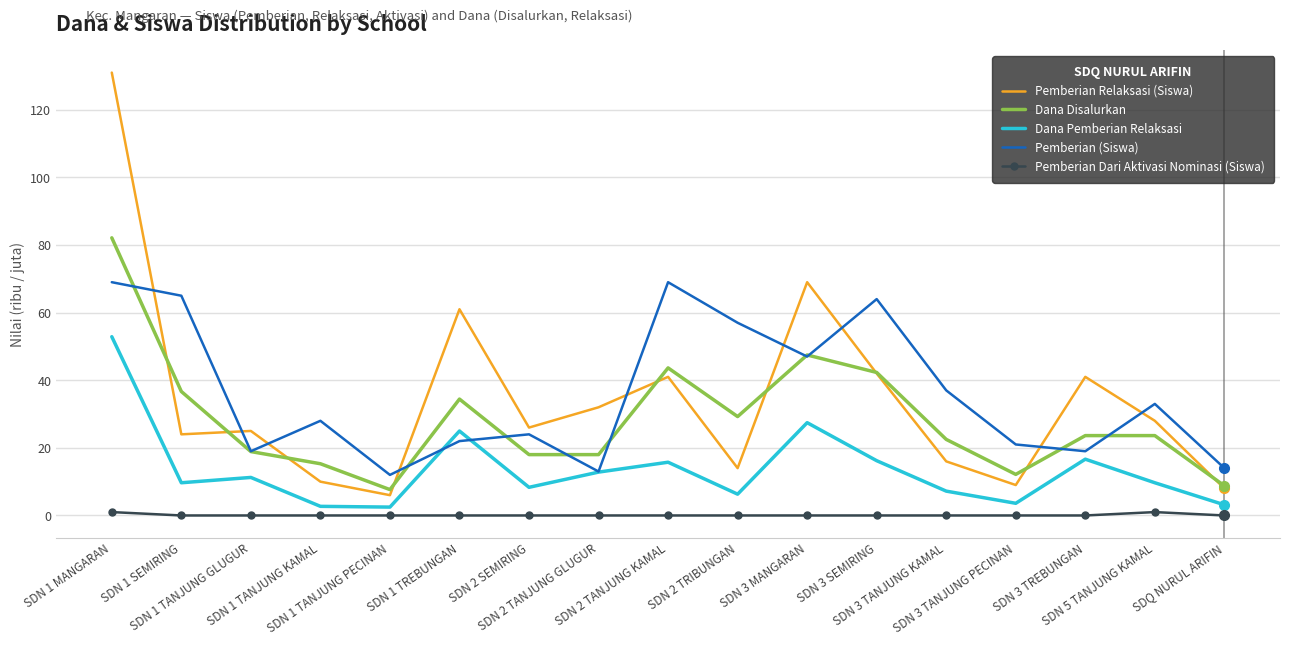

Where is Dana Disalurkan nearest to the value 44?

SDN 2 TANJUNG KAMAL